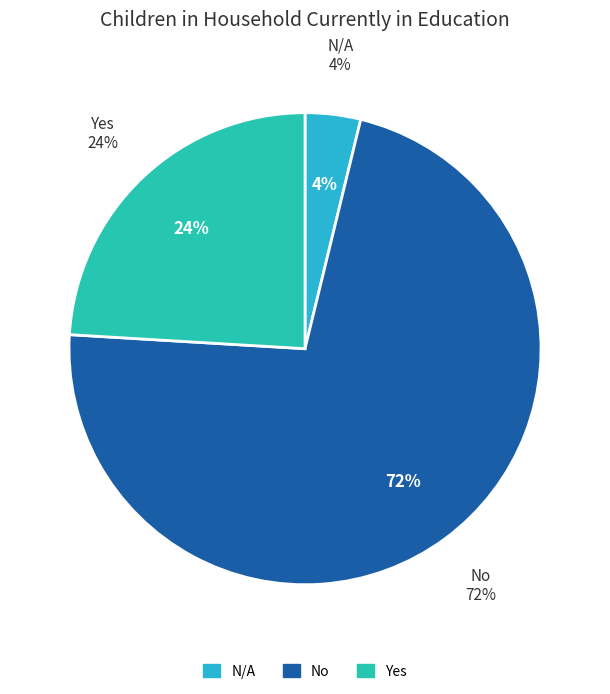

How many segments does this pie chart have?

3